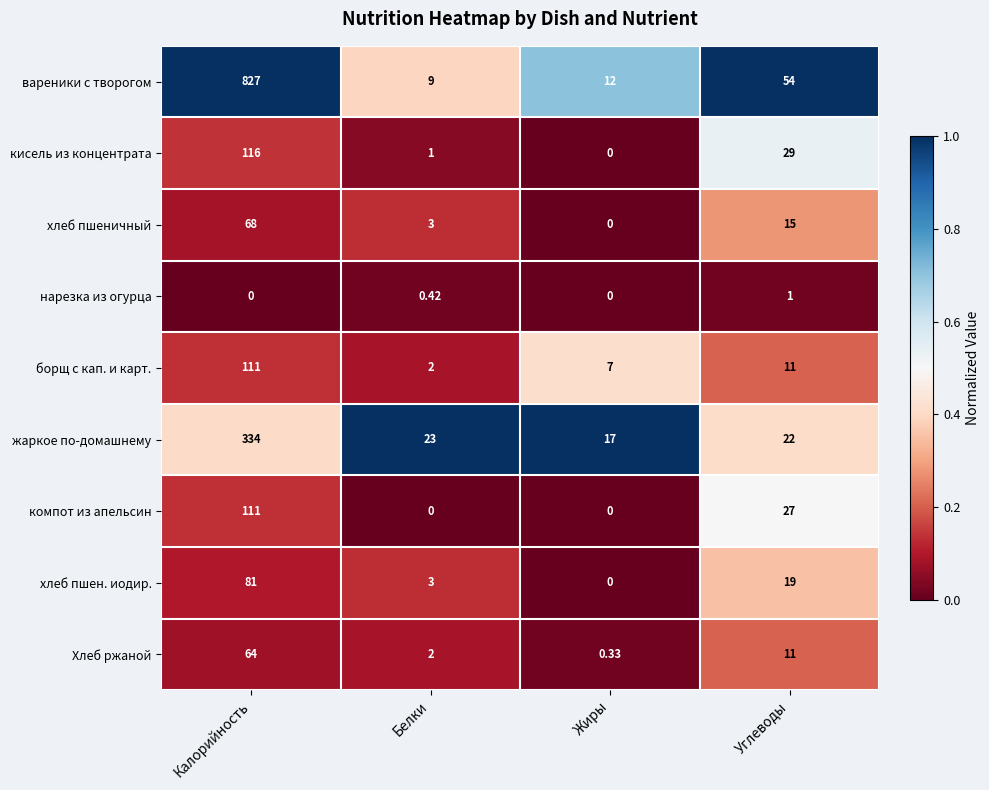

Which series has the widest spread of values?

вареники с творогом